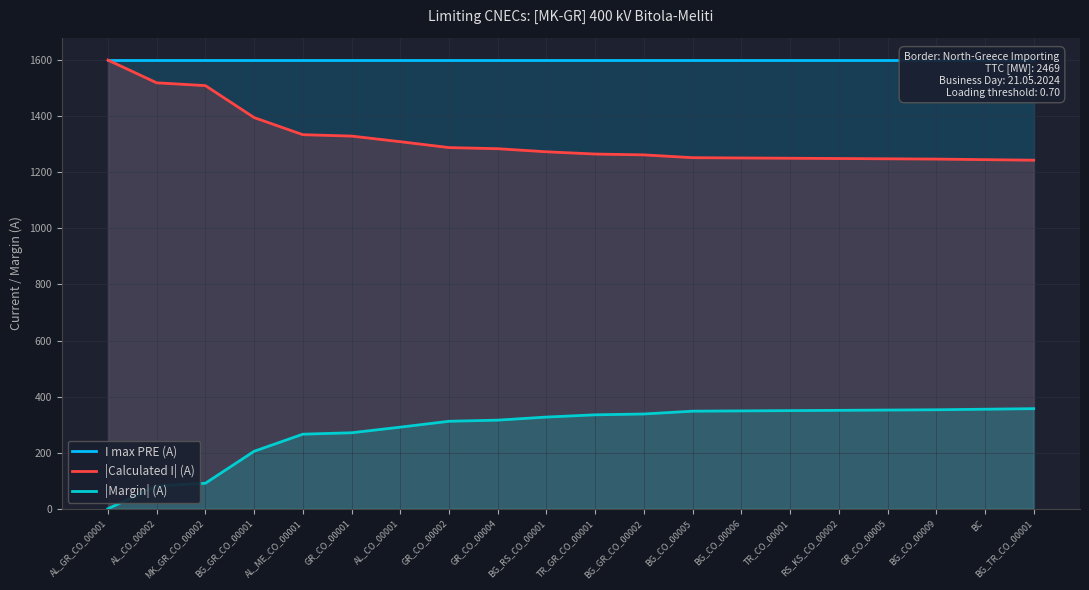

What is the average value of the I max PRE (A) series?

1600